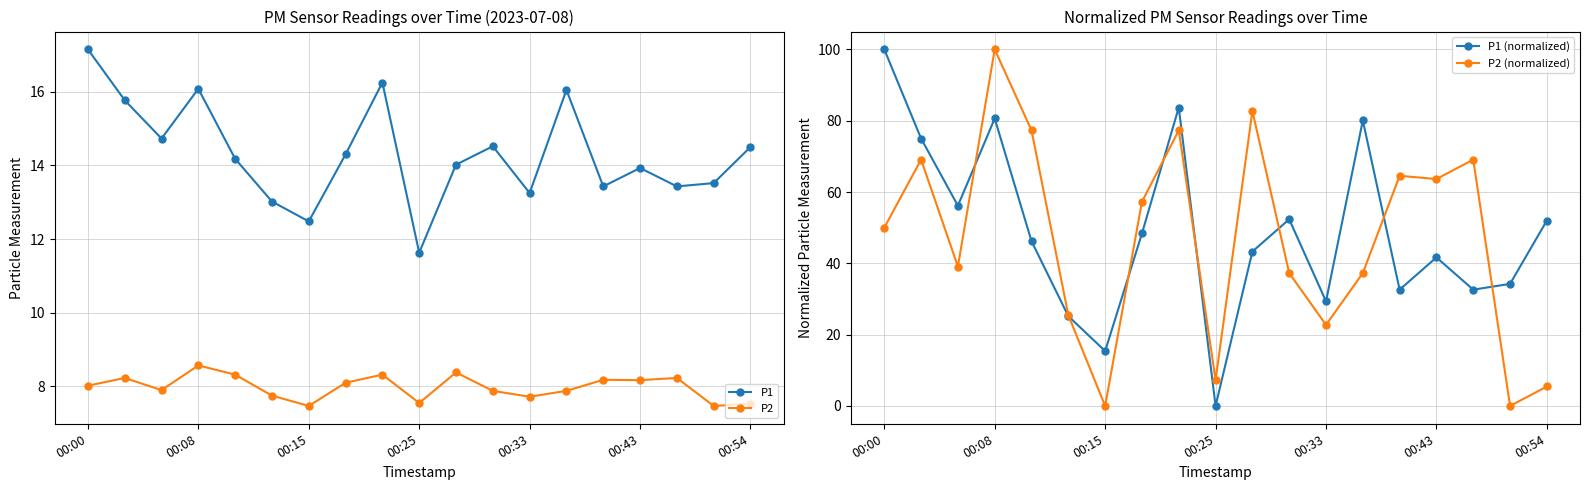

What is the minimum value for P1?

11.6